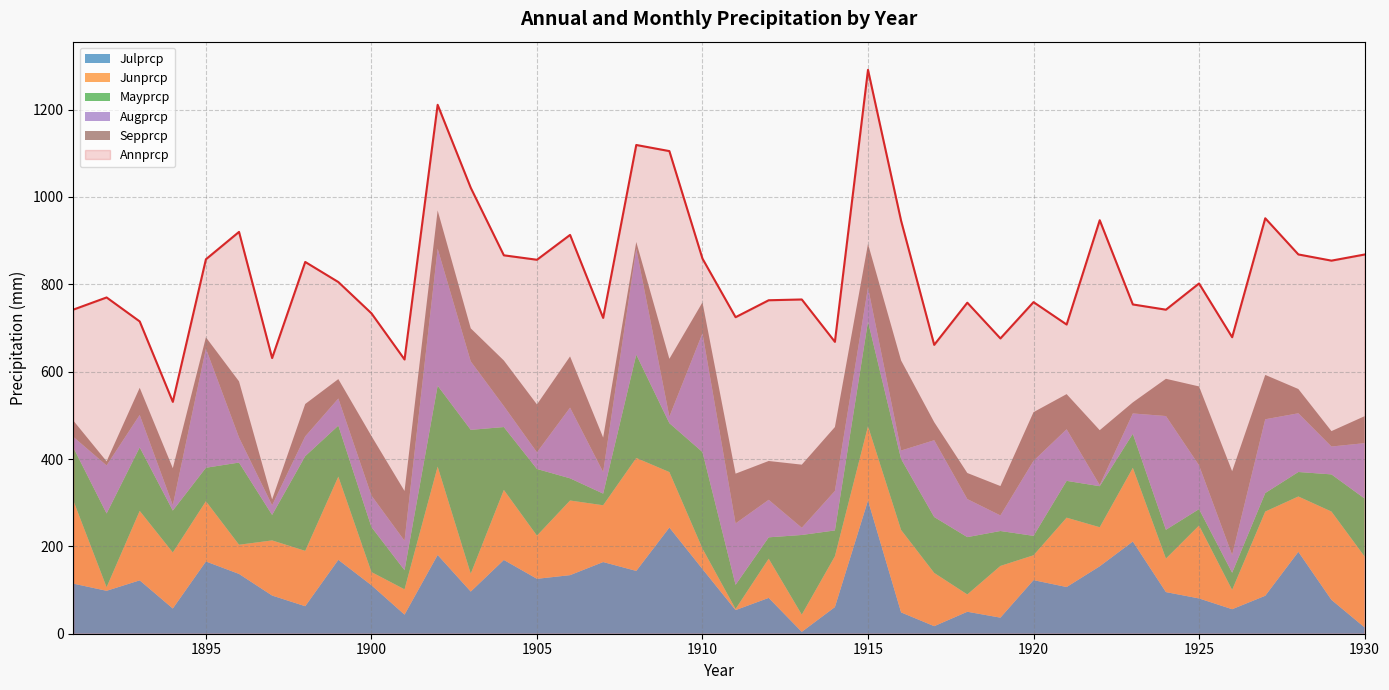

At which category is the sum across all series the highest?

1915